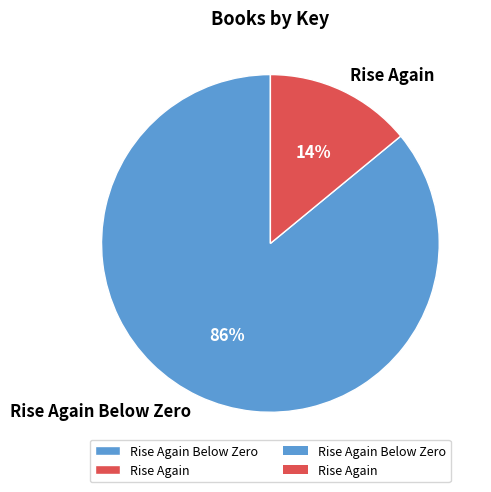

Which slice is the largest?

Rise Again Below Zero